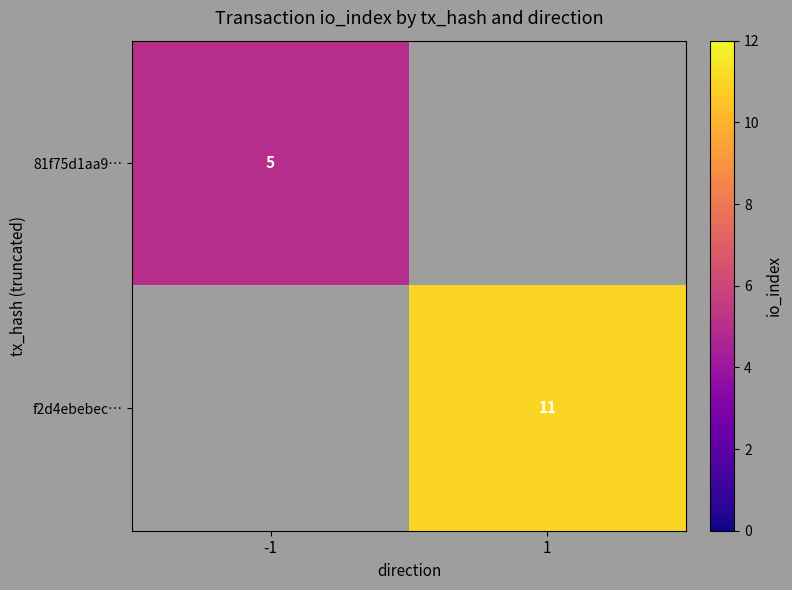

Is it true that 81f75d1aa9… equals 8 at -1?

False